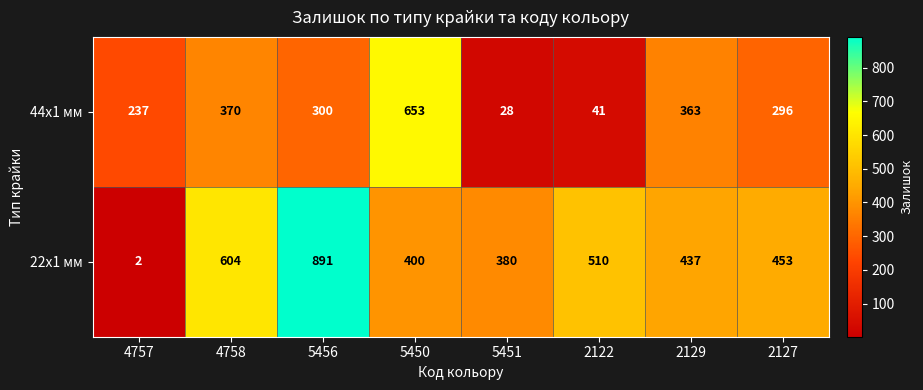

What is the spread (max minus min) of values at 2129?

74